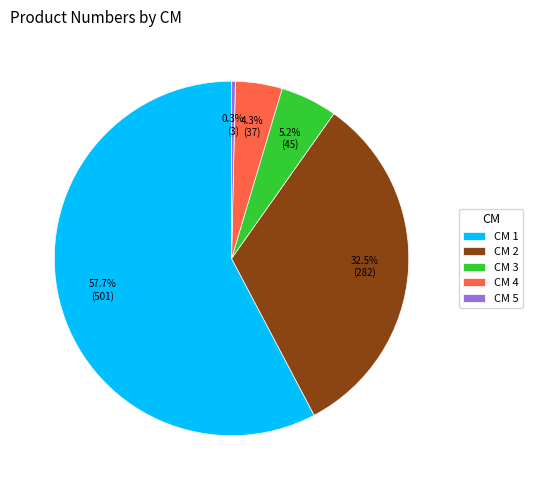

Which slice represents more than half of the pie?

CM 1